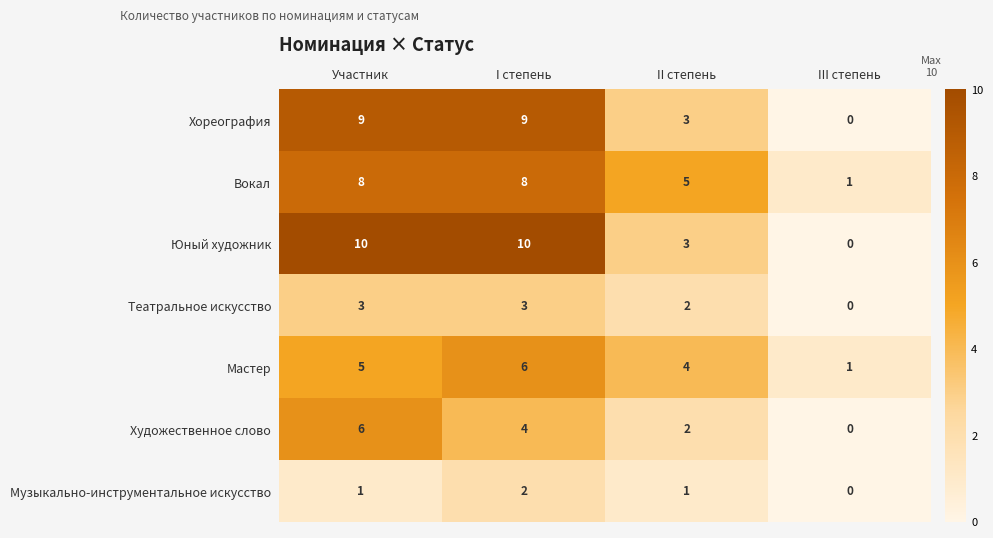

Which series has the largest total across all categories?

Юный художник